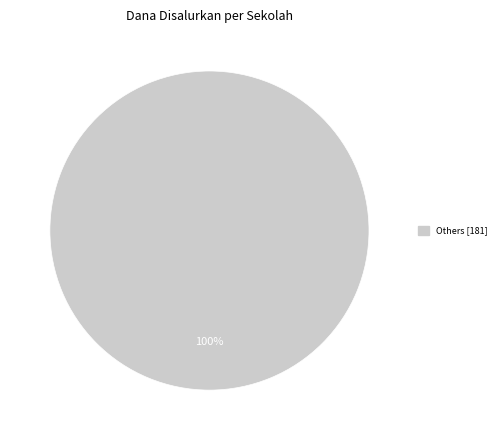

Is there any slice that represents more than half of the pie?

Yes